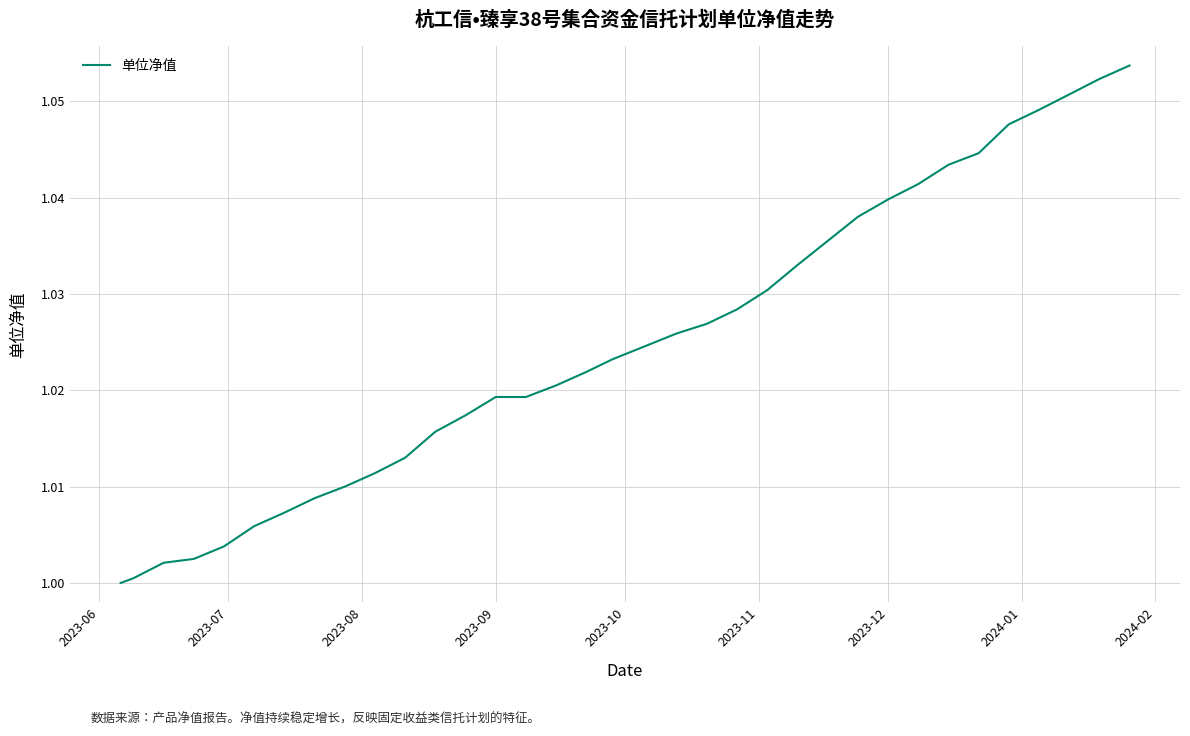

Is it true that the value at 2023-09 is 0.6?

False